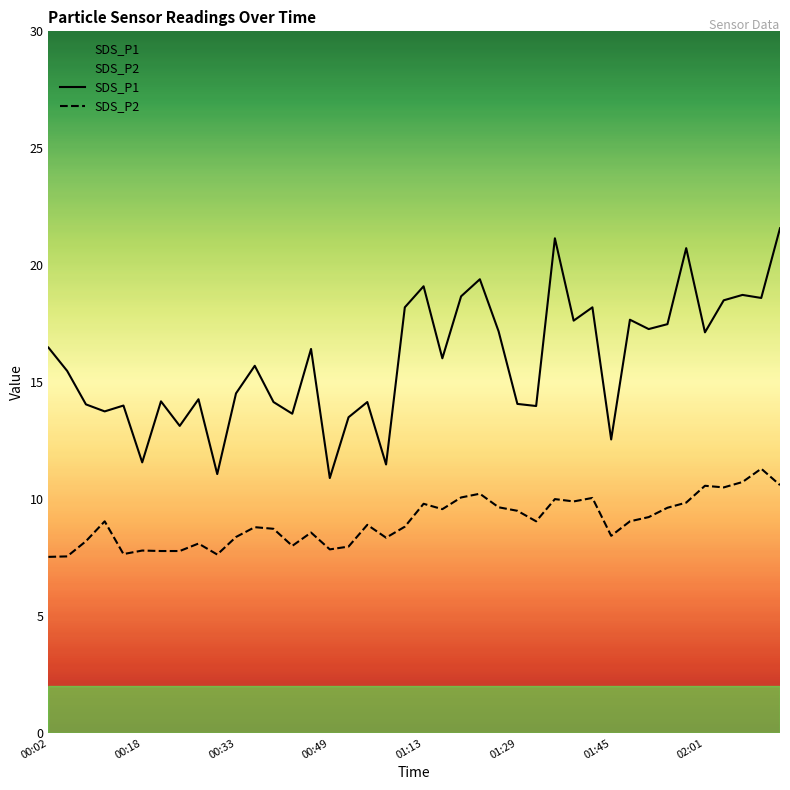

In SDS_P1, how many points are lower than both neighbors (excluding endpoints)?

14